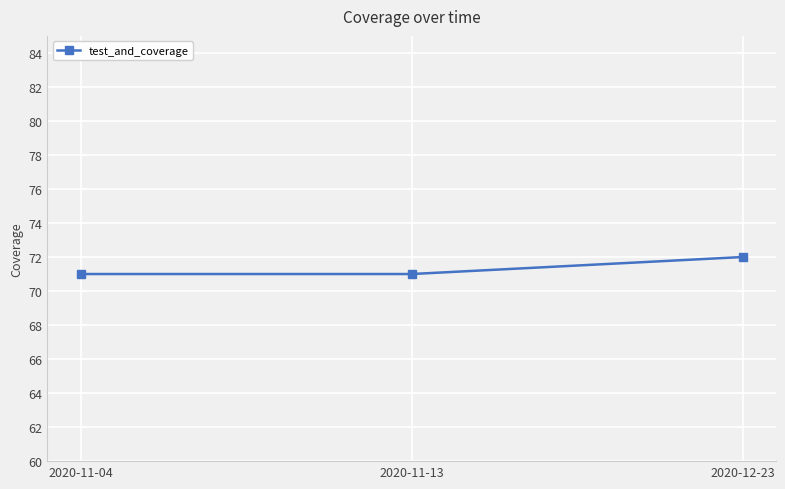

At which category does the chart reach its peak across all series?

2020-12-23